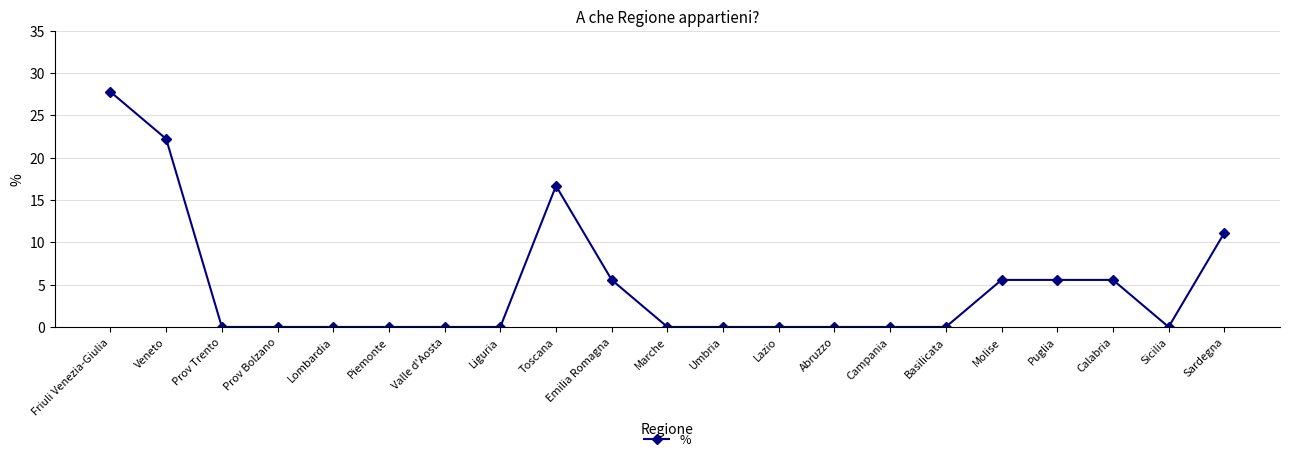

Count the number of data series in this chart.

1